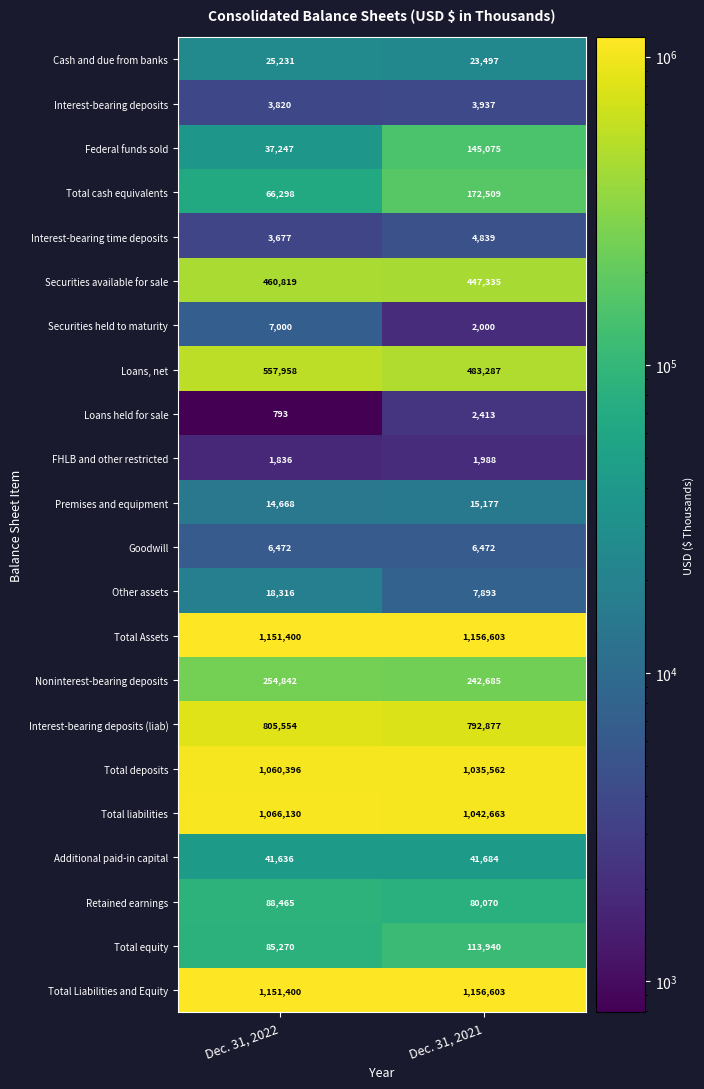

Which label corresponds to the smallest value in the chart?

Dec. 31, 2022